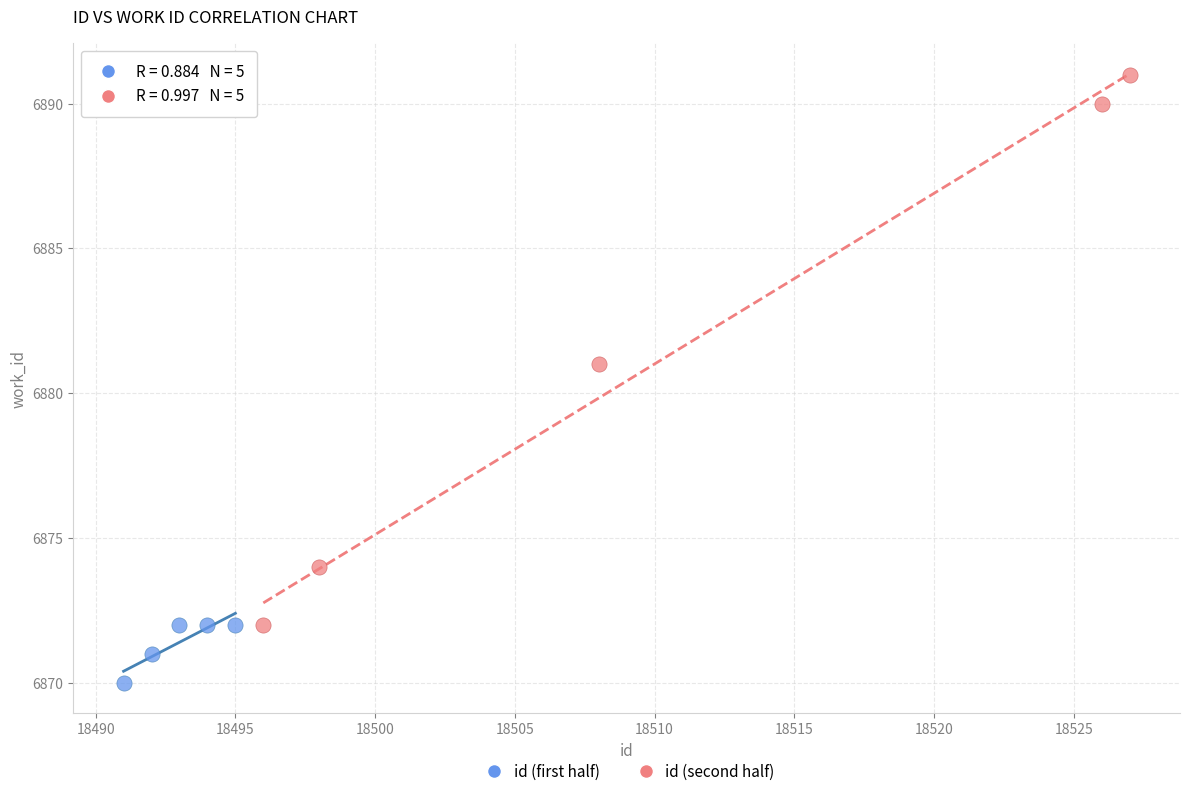

Which series has the widest spread of Y values?

id (second half)